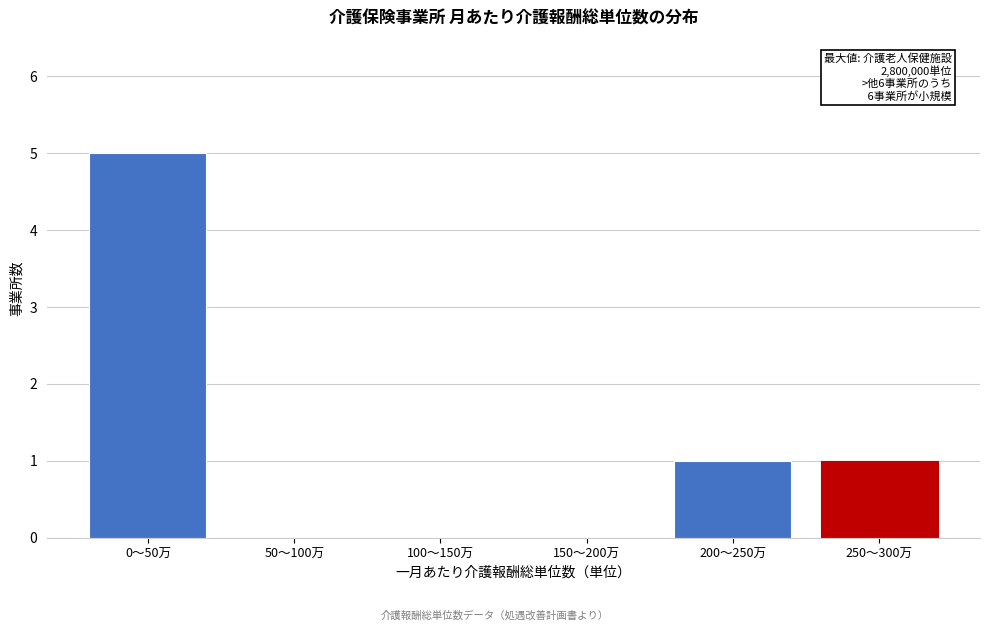

Reading left to right, extract all data points from this chart.

0〜50万=5	50〜100万=0	100〜150万=0	150〜200万=0	200〜250万=1	250〜300万=1